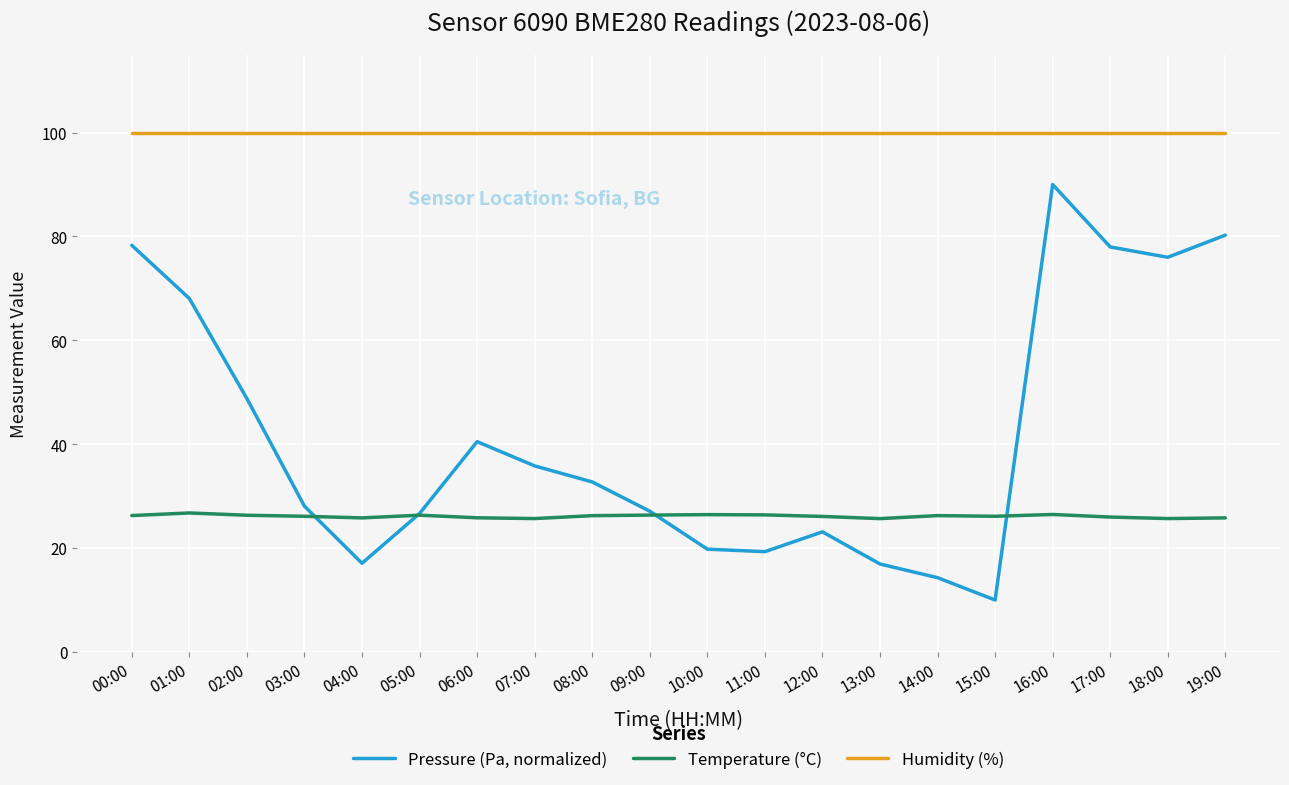

In Pressure (Pa, normalized), how many points are lower than both neighbors (excluding endpoints)?

4